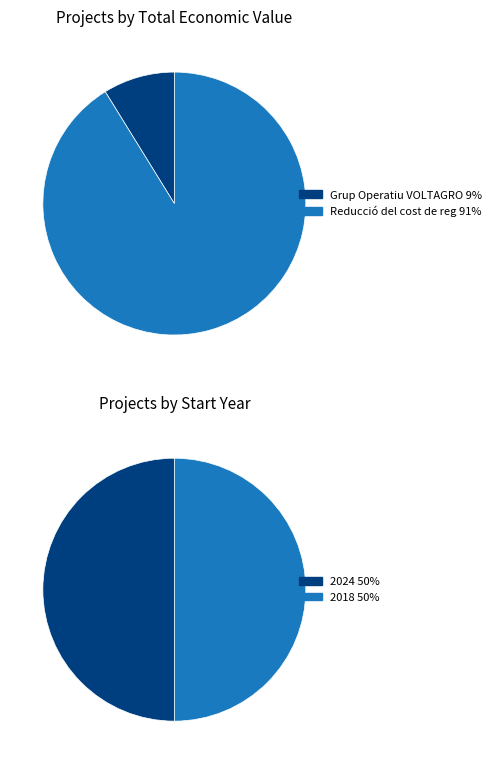

What percentage do Reducció del cost de reg and Grup Operatiu VOLTAGRO together represent?

100.0%